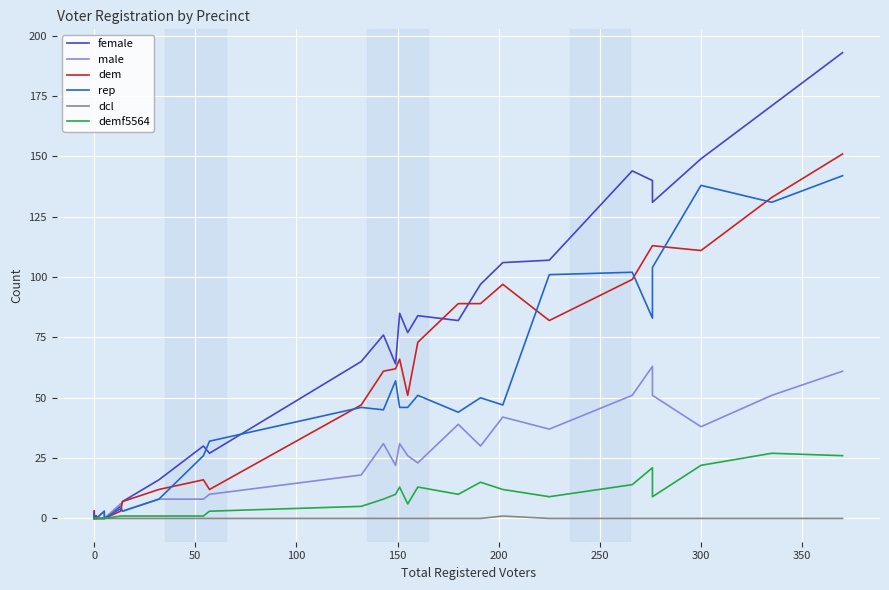

Does the chart display data point markers on the line(s)?

No